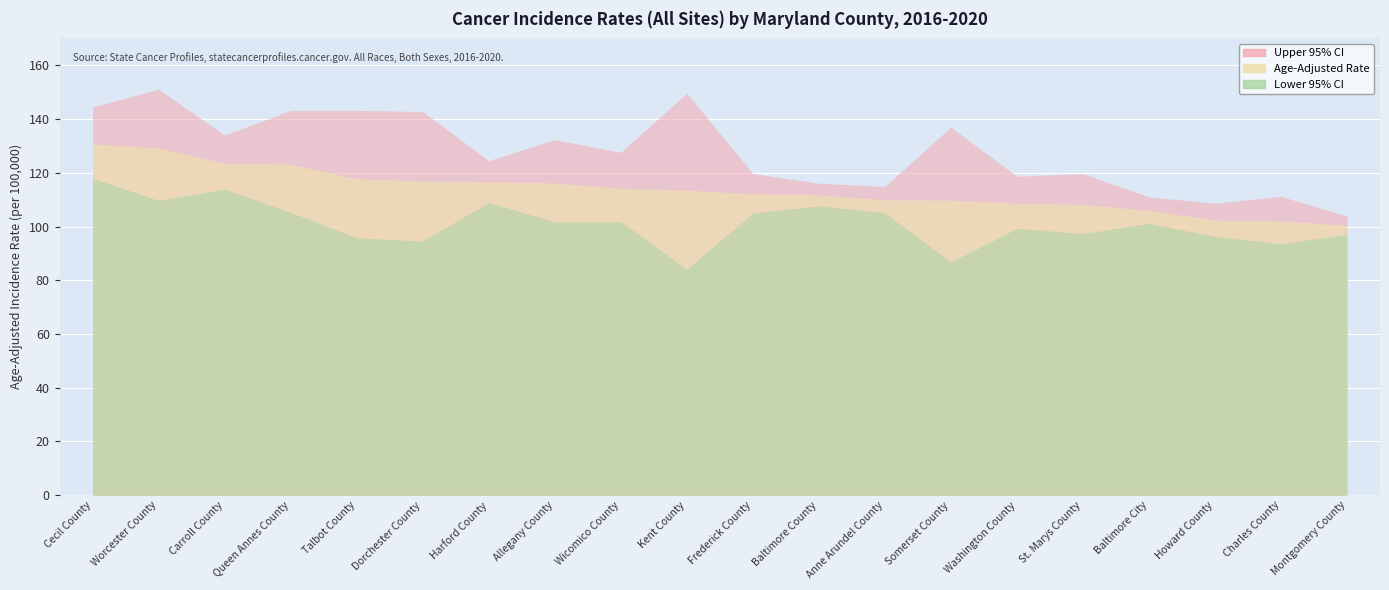

Which has a higher value, Baltimore City or Frederick County?

Frederick County